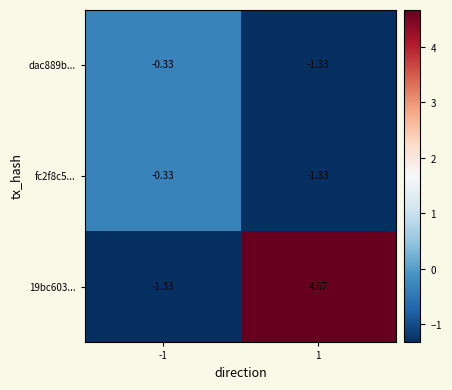

What is the greatest value displayed?

4.7